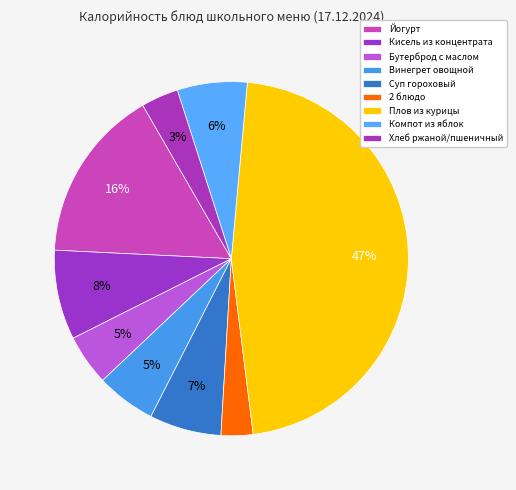

Is the sum of 2 блюдо and Плов из курицы greater than half?

No